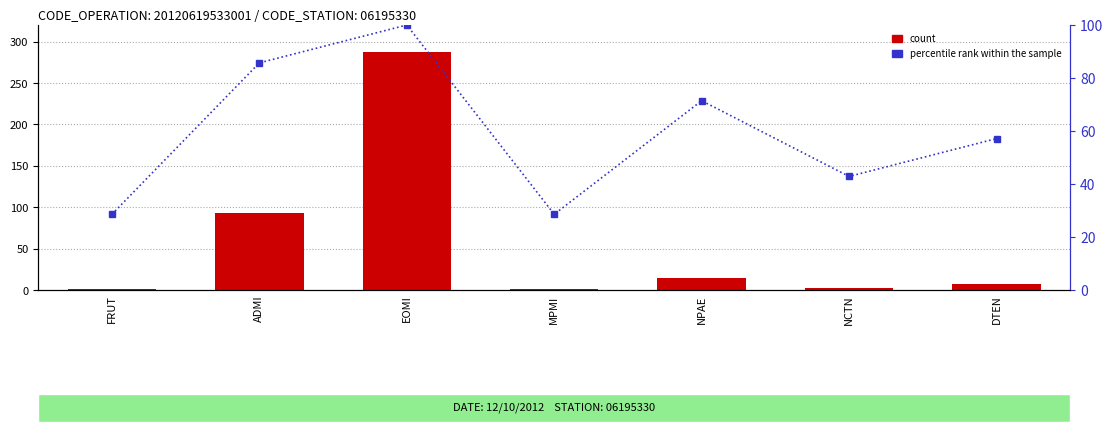

What is the total value across all series at DTEN?

64.1